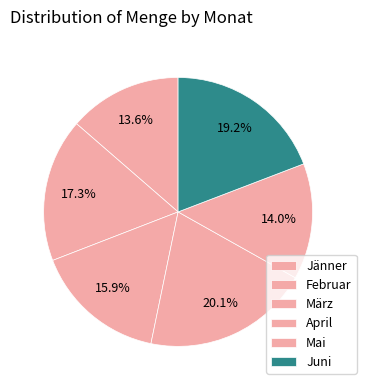

To the nearest percent, what is the average slice percentage?

17%